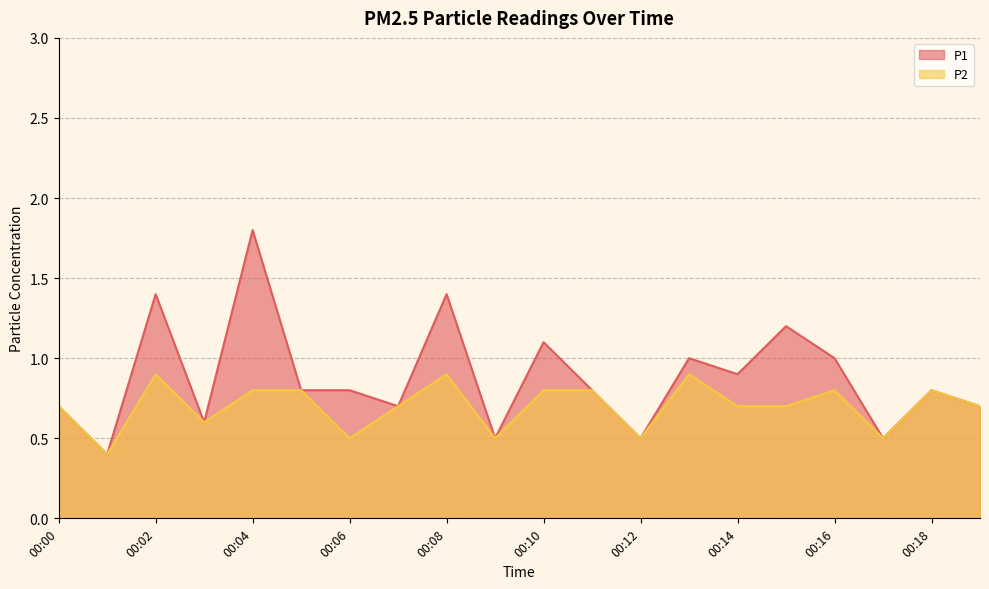

What is the spread (max minus min) of values at 00:16?

0.2